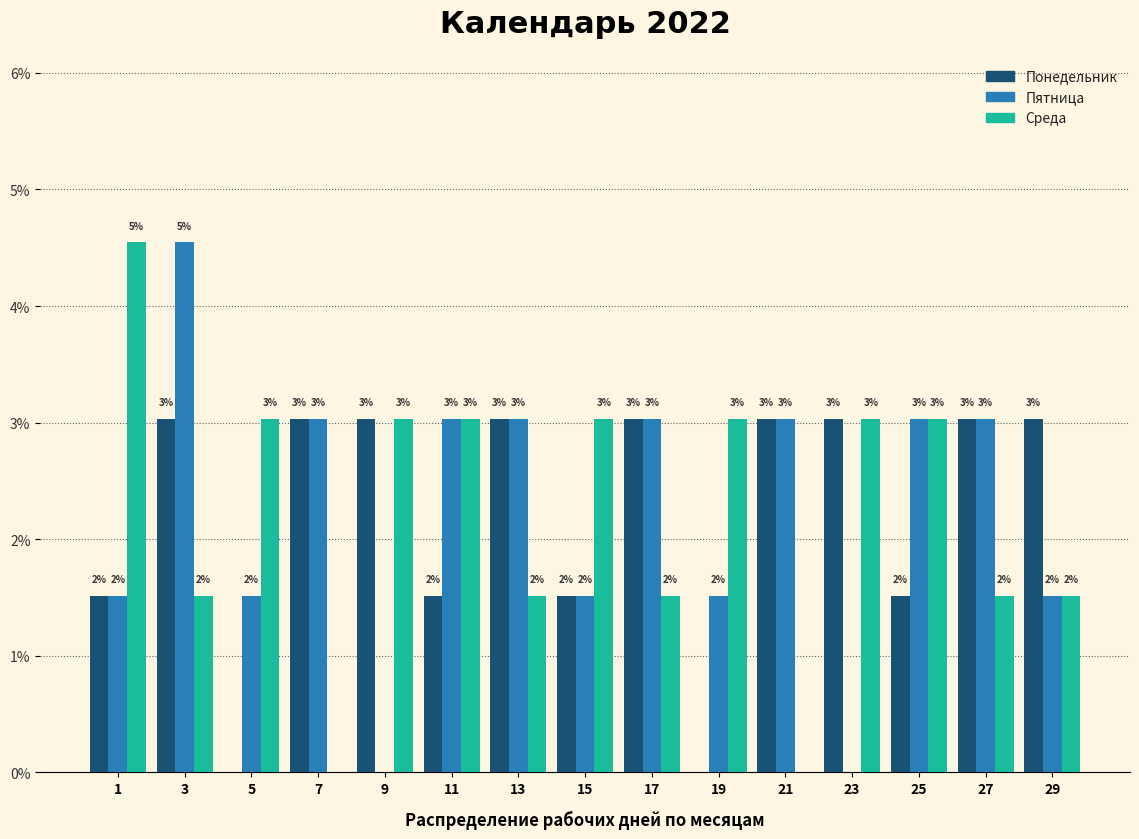

Is it true that Среда equals 2.5 at 29?

False